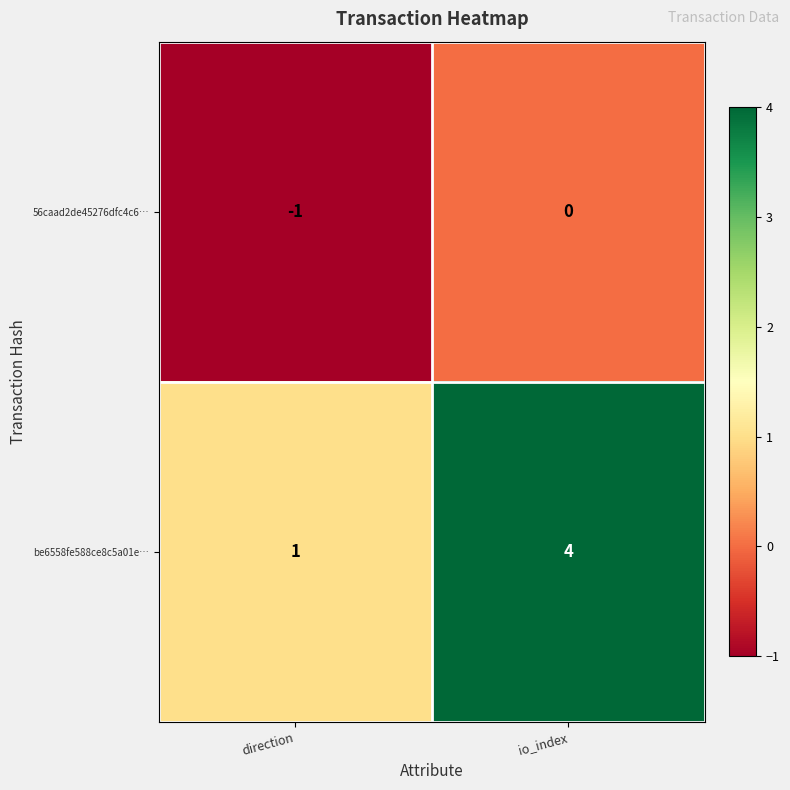

How many data points does each series have?

2